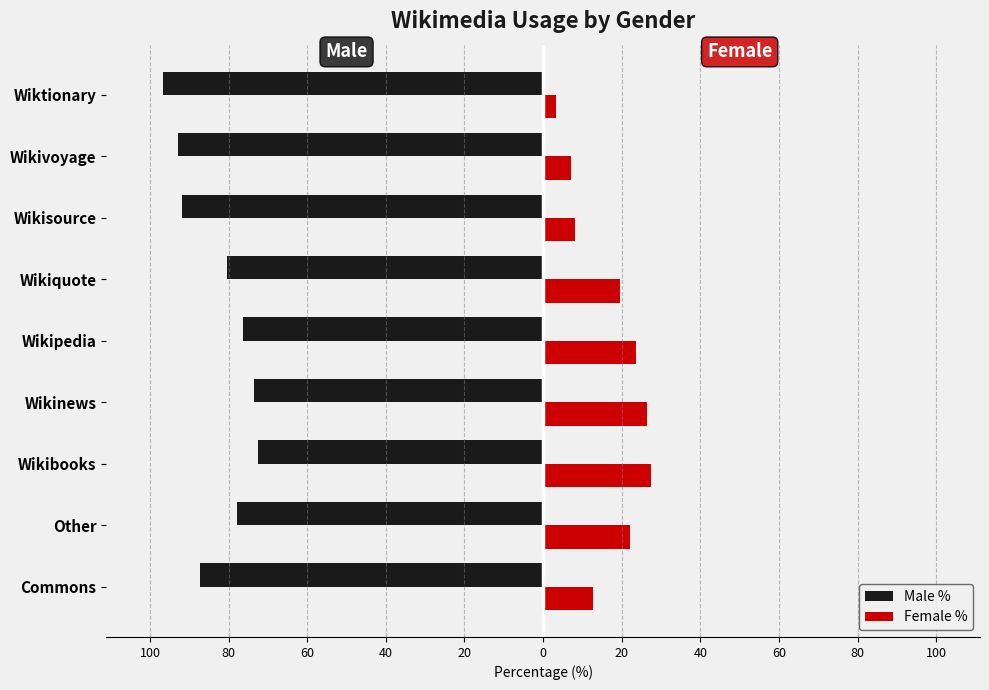

What are all the series names shown in the legend?

Male %, Female %